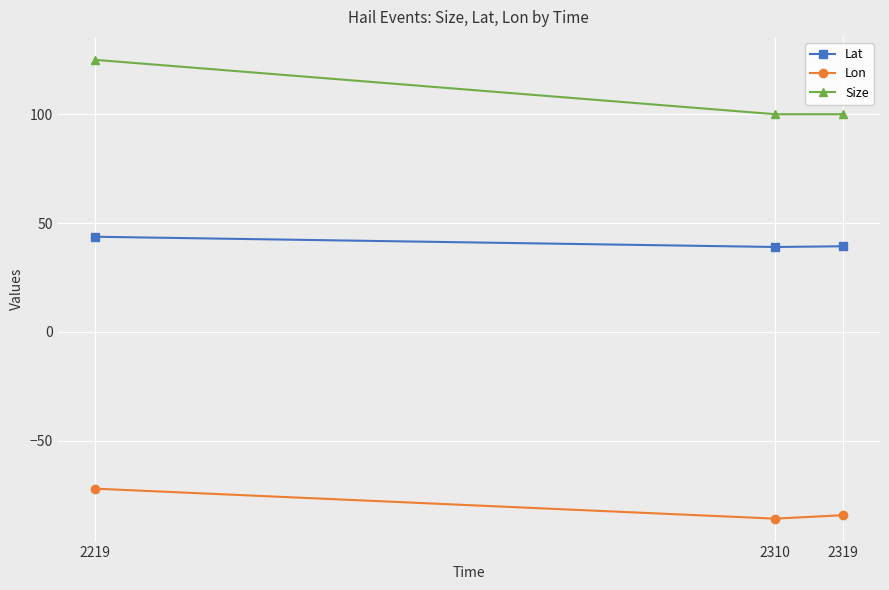

What is the difference between the highest and lowest values at 2310?

185.9